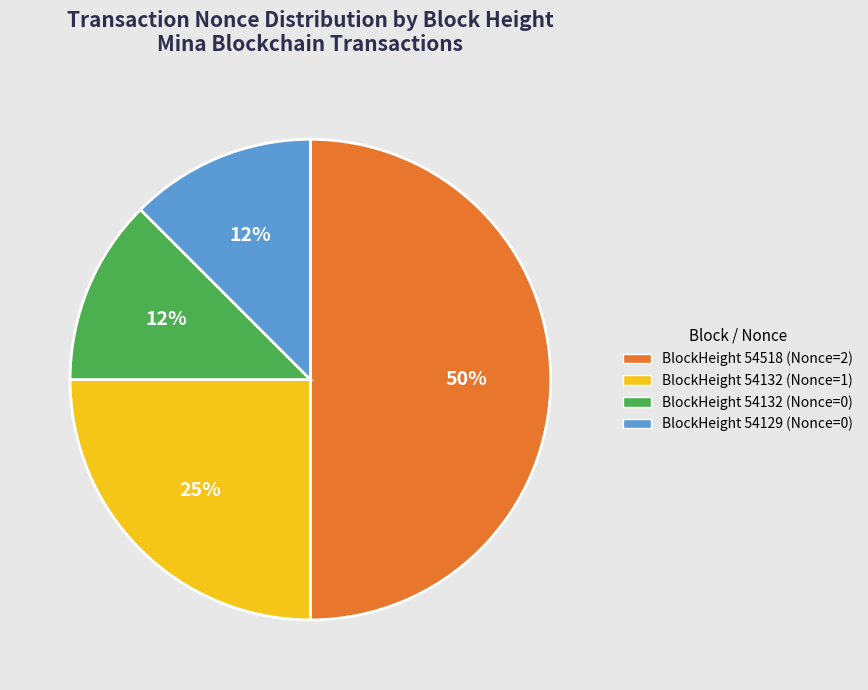

Count the number of slices in the pie.

4